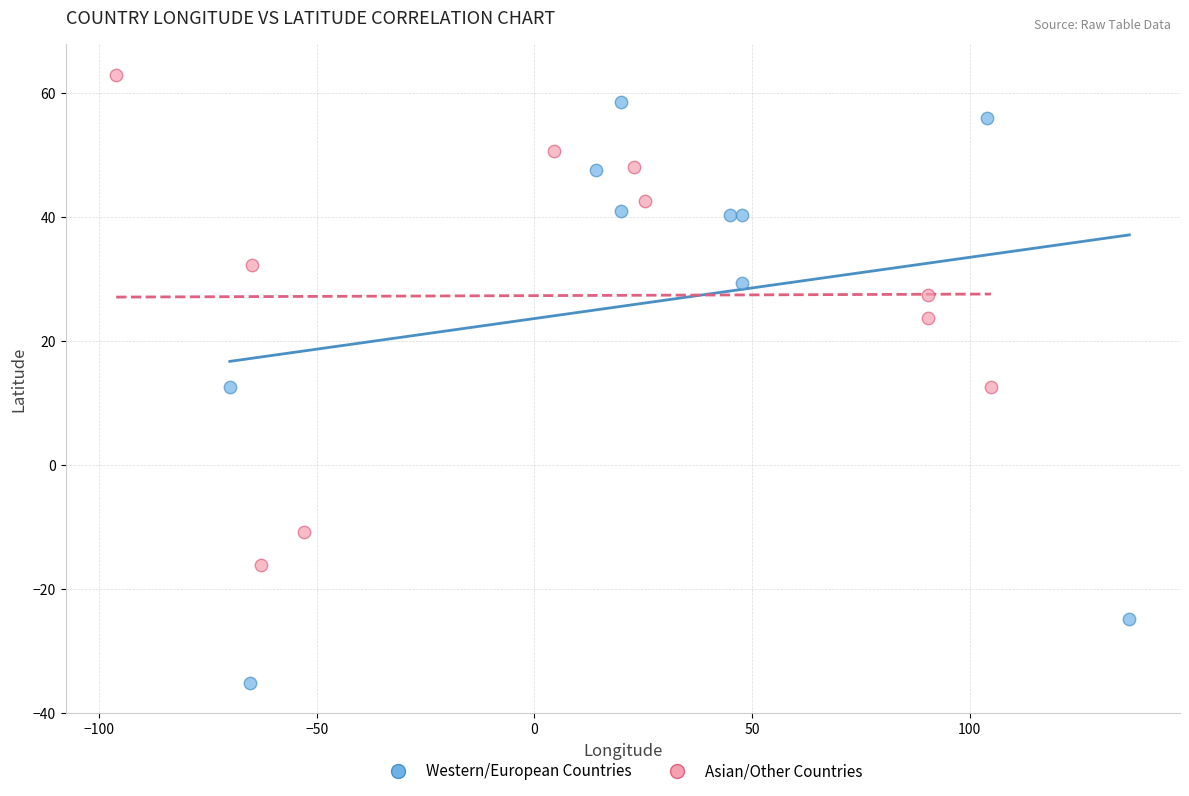

Which series reaches the maximum Y coordinate?

Asian/Other Countries